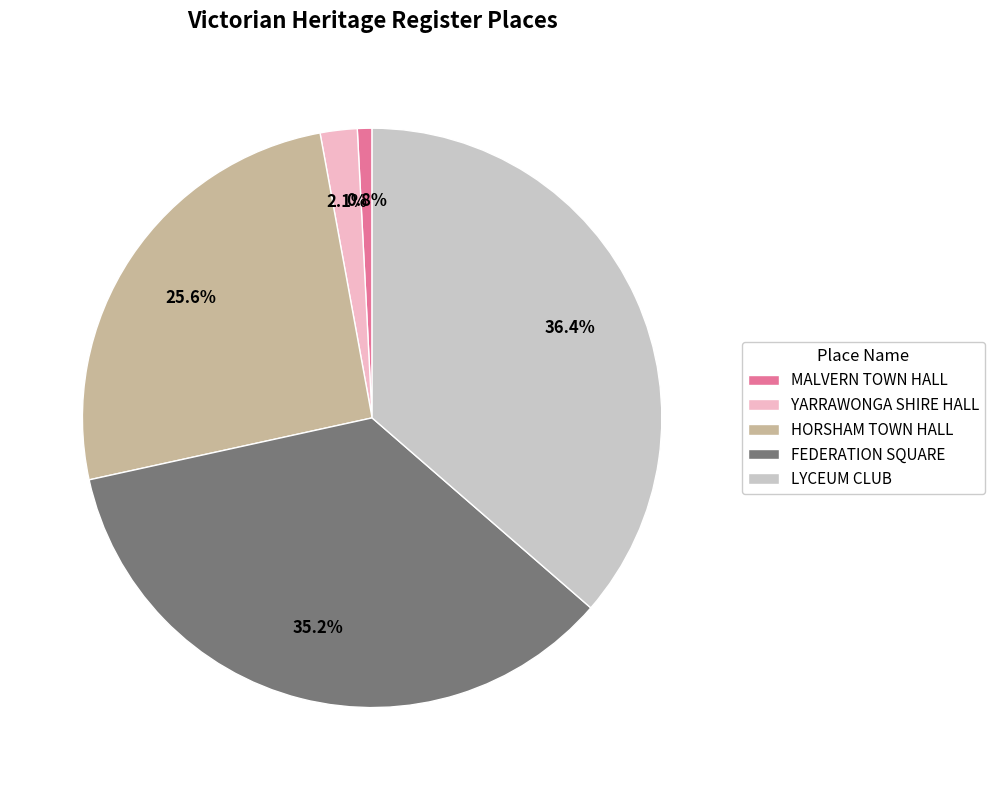

Which slice is the smallest?

MALVERN TOWN HALL